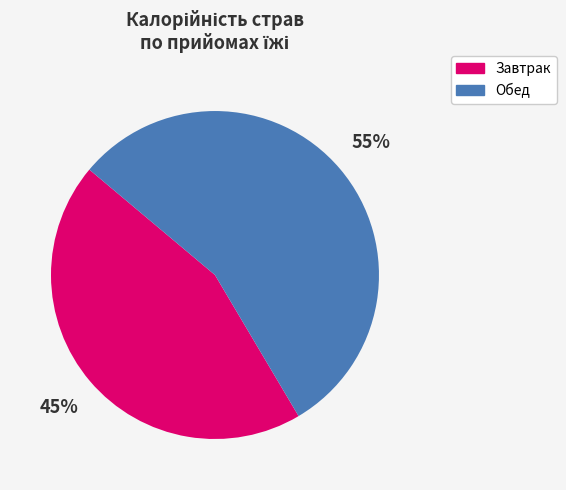

Do Завтрак and Обед together represent more than half of the pie?

Yes